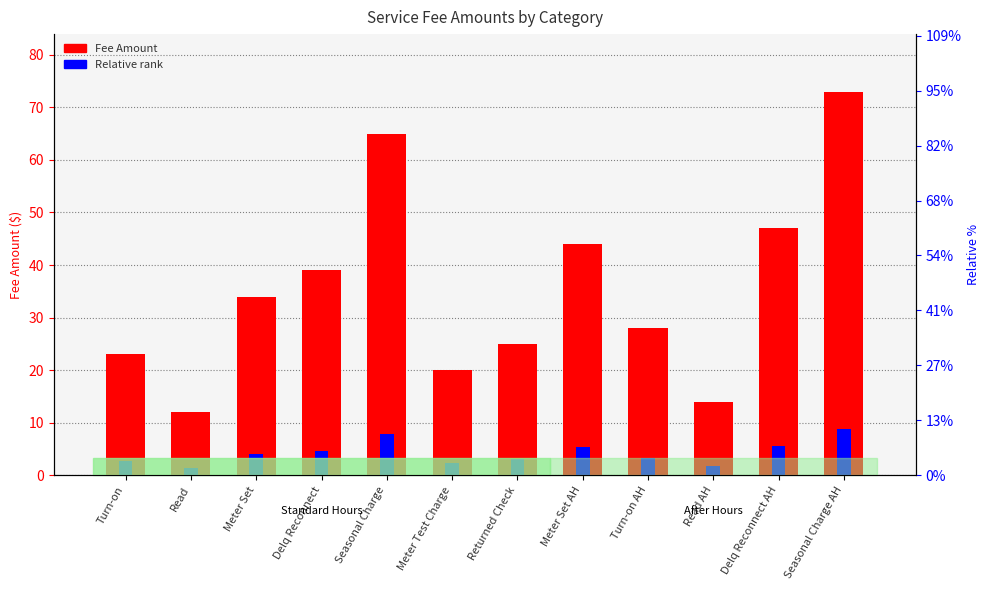

Reading left to right, extract all data points from this chart.

Fee Amount: Turn-on=23.0	Read=12.0	Meter Set=34.0	Delq Reconnect=39.0	Seasonal Charge=65.0	Meter Test Charge=20.0	Returned Check=25.0	Meter Set AH=44.0	Turn-on AH=28.0	Read AH=14.0	Delq Reconnect AH=47.0	Seasonal Charge AH=73.0
Relative rank: Turn-on=2.8	Read=1.4	Meter Set=4.1	Delq Reconnect=4.7	Seasonal Charge=7.8	Meter Test Charge=2.4	Returned Check=3.0	Meter Set AH=5.3	Turn-on AH=3.4	Read AH=1.7	Delq Reconnect AH=5.6	Seasonal Charge AH=8.8